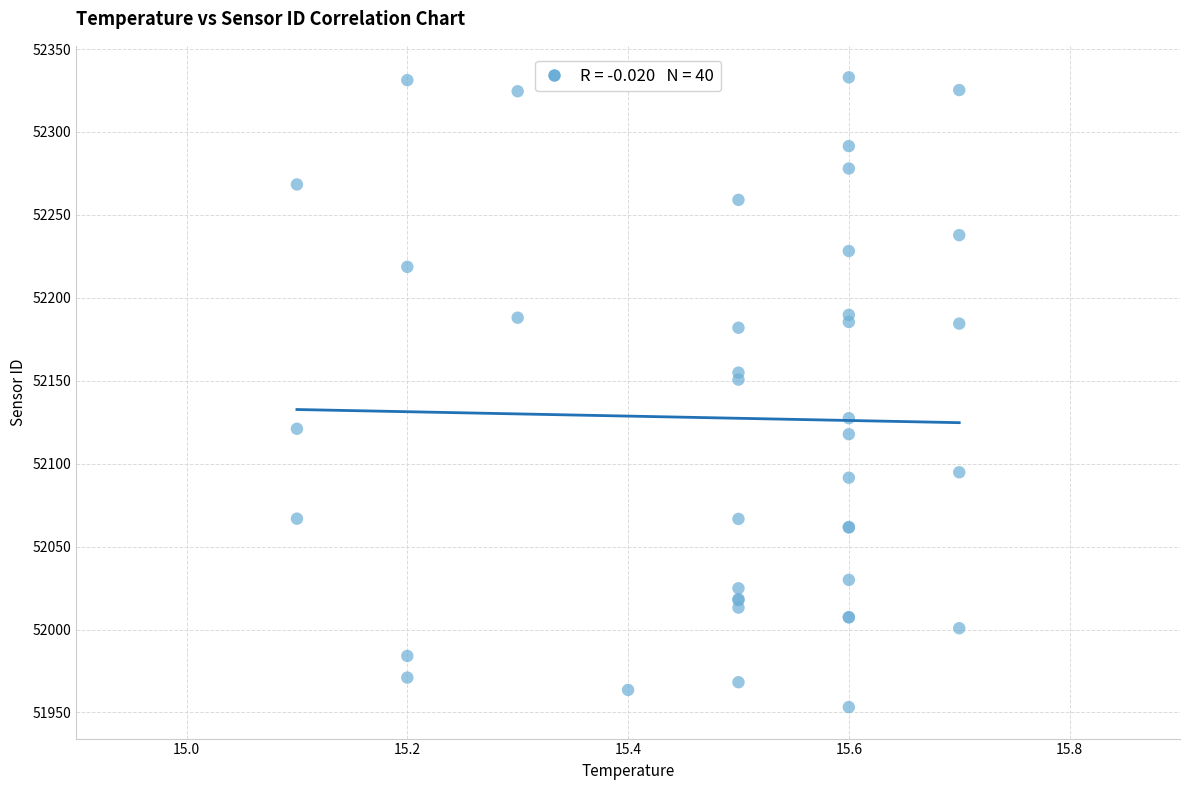

What Y value in the scatter plot is closest to 52143?

52150.7